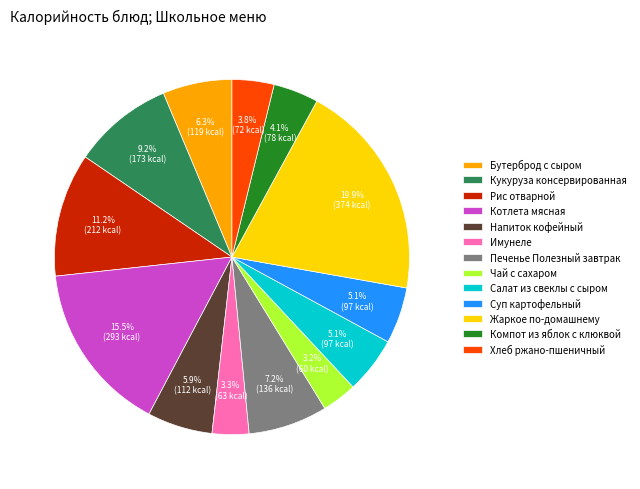

What is the largest slice in the pie chart?

Жаркое по-домашнему